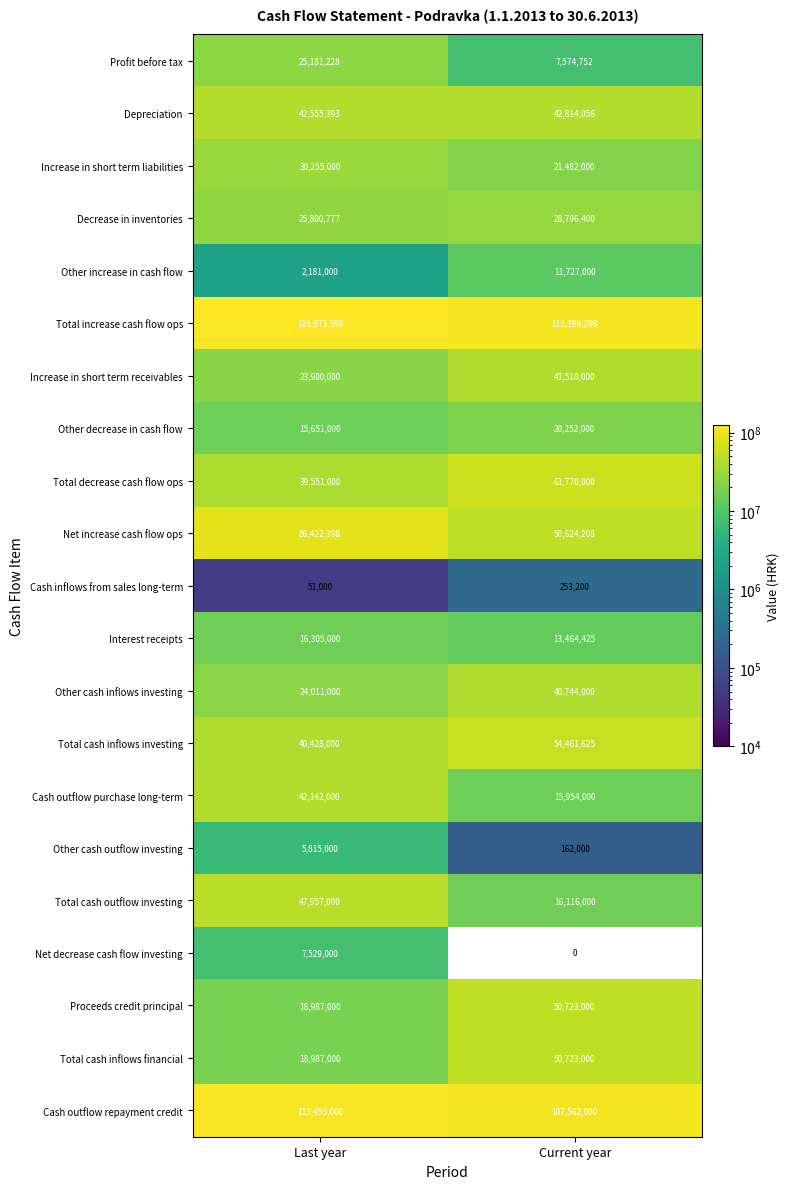

Which has a higher value, Last year or Current year?

Last year